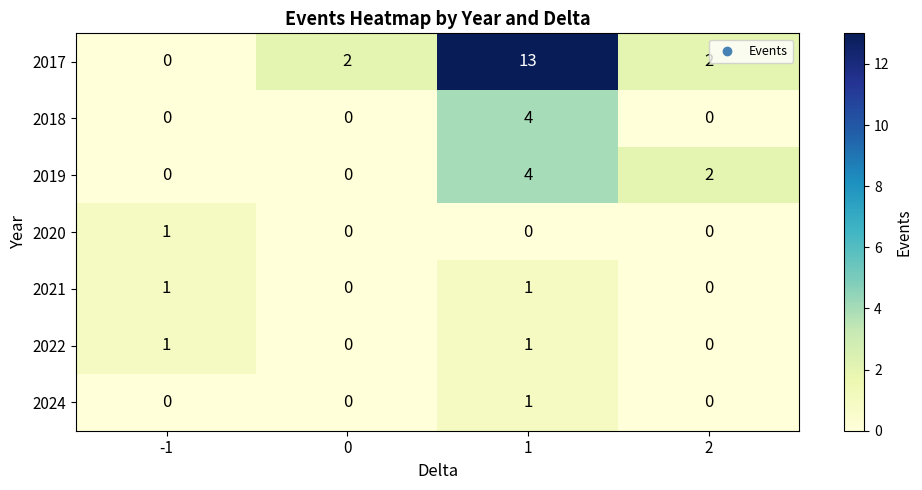

What is the total value across all series at 2?

4